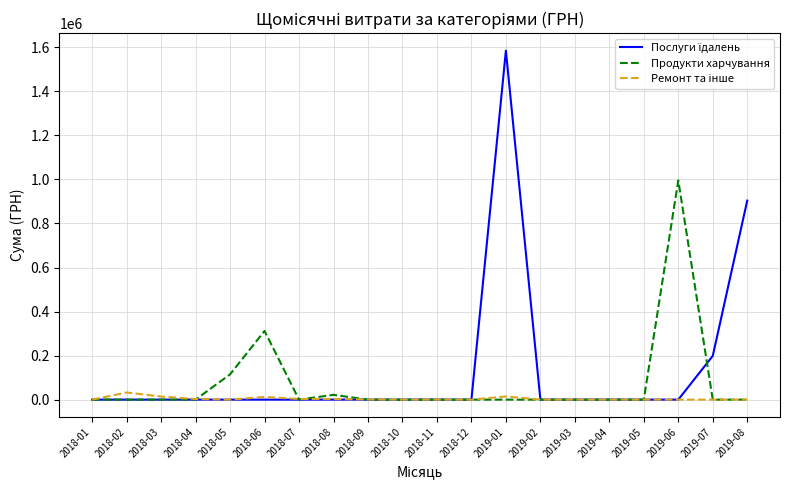

What is the maximum value for Продукти харчування?

995502.9